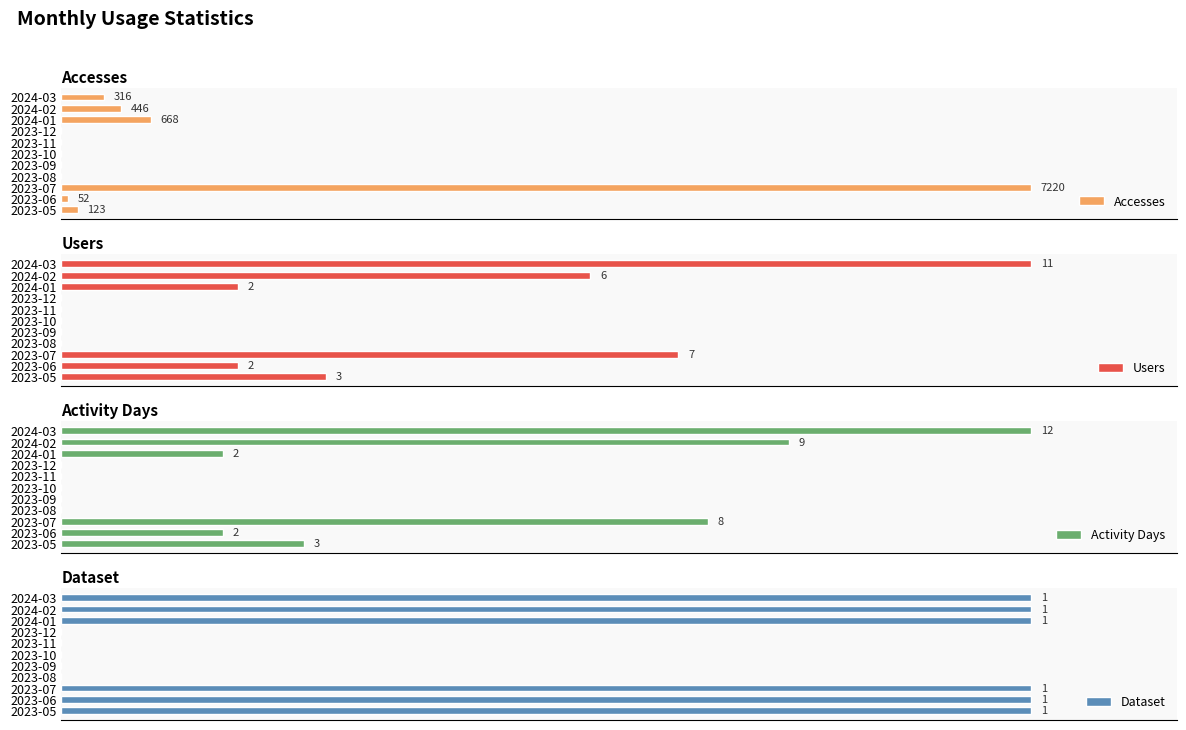

At how many categories does at least one series exceed 6502?

1